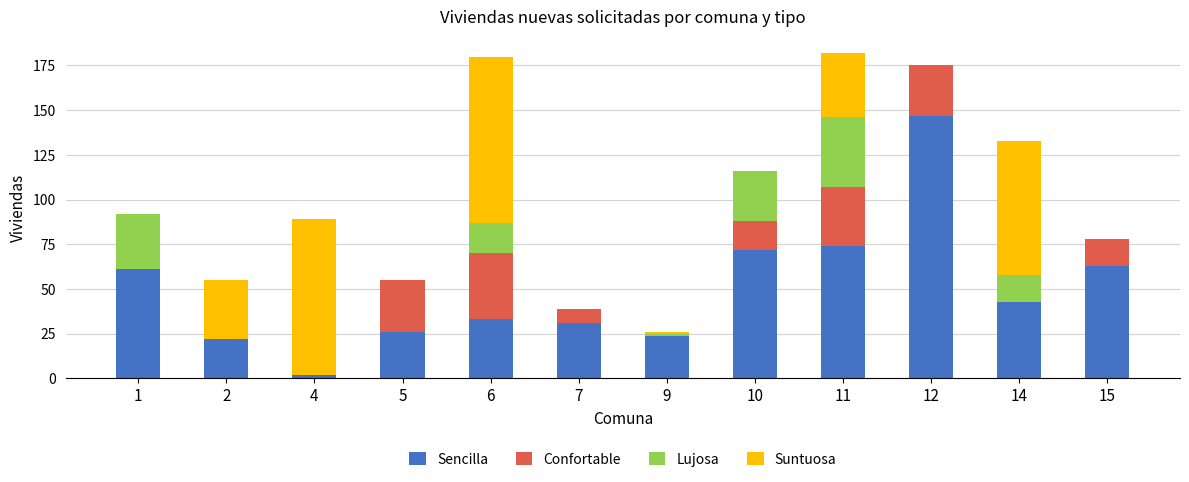

What is the maximum value for Sencilla?

147